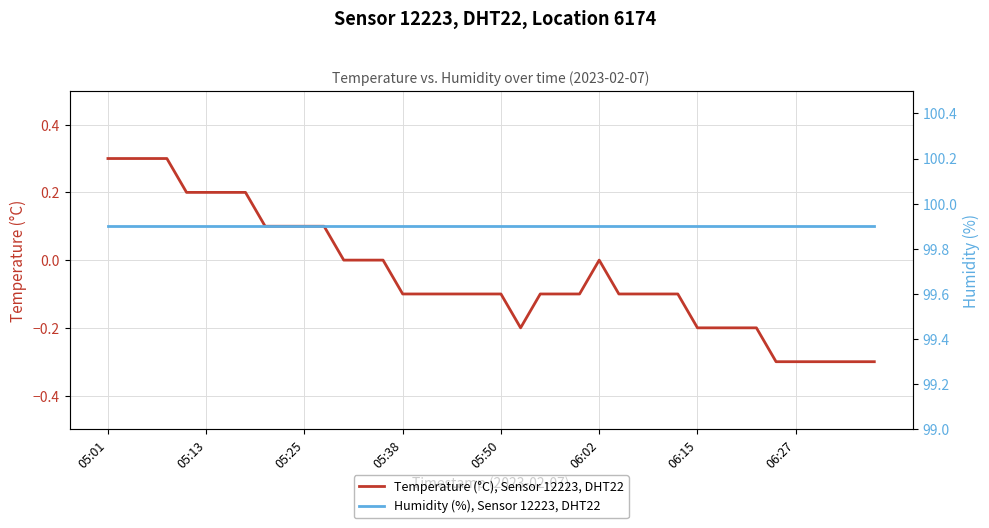

What is the maximum value for Temperature (°C), Sensor 12223, DHT22?

0.3